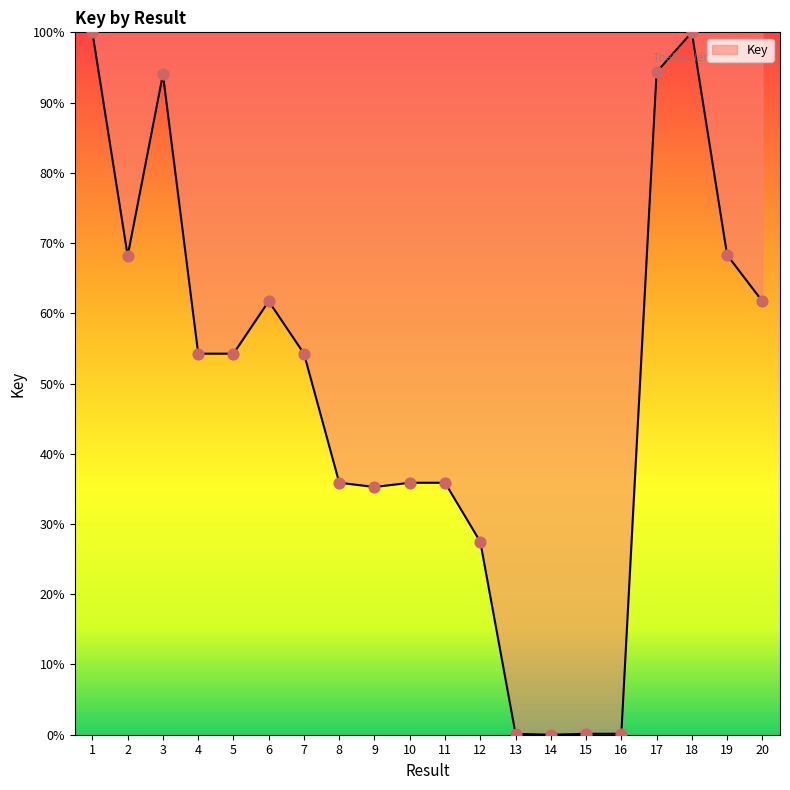

Between 6 and 2, which is larger?

2